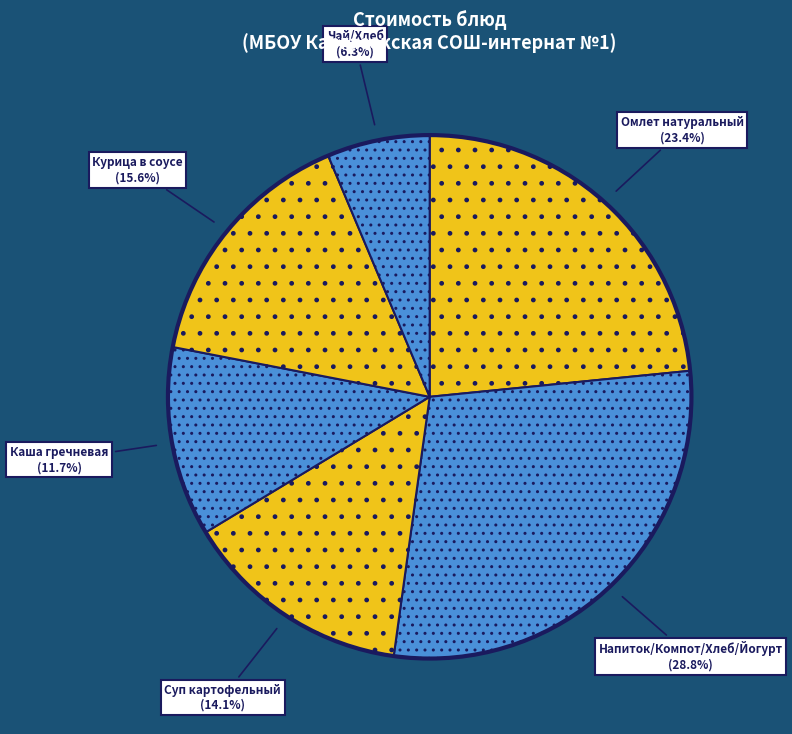

To the nearest percent, what is the average slice percentage?

17%